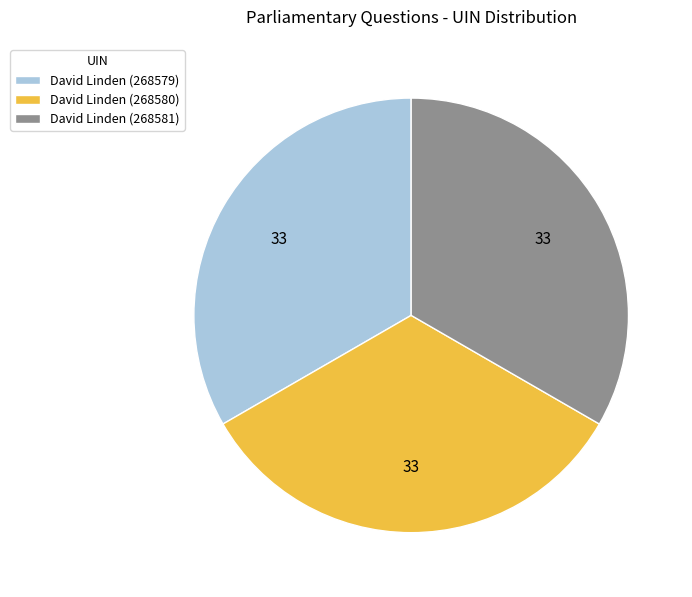

How many segments does this pie chart have?

3